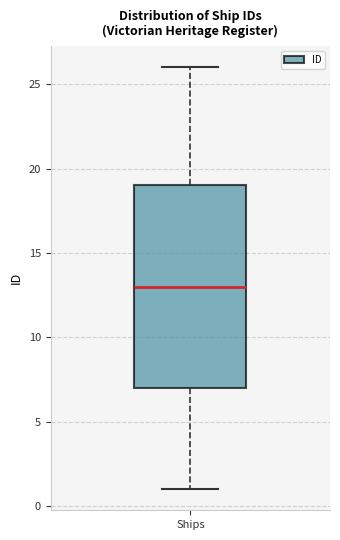

Where does the upper whisker of the box for Ships end on the y-axis? The values are not printed on the chart, so give them approximately, as read against the axis.

26